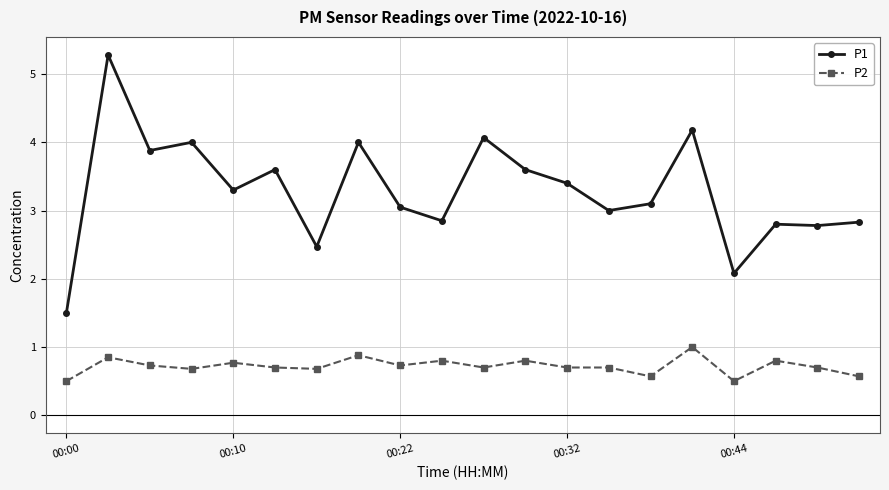

What is the minimum value shown in the chart?

0.5